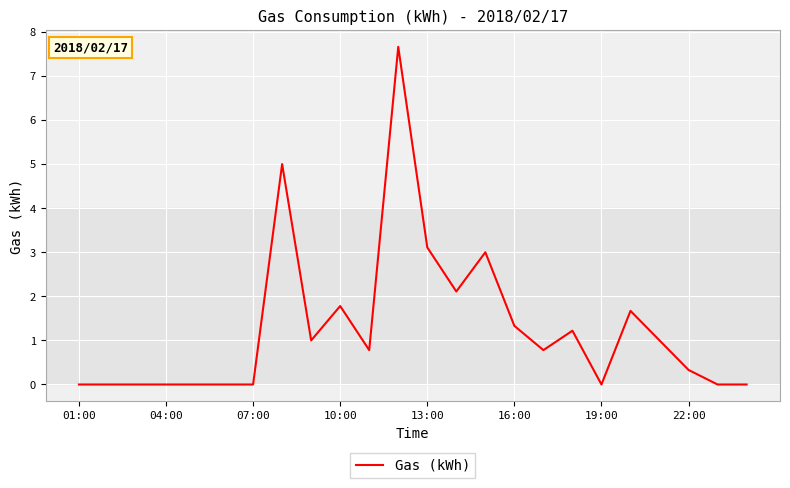

What is the maximum value shown in the chart?

7.7